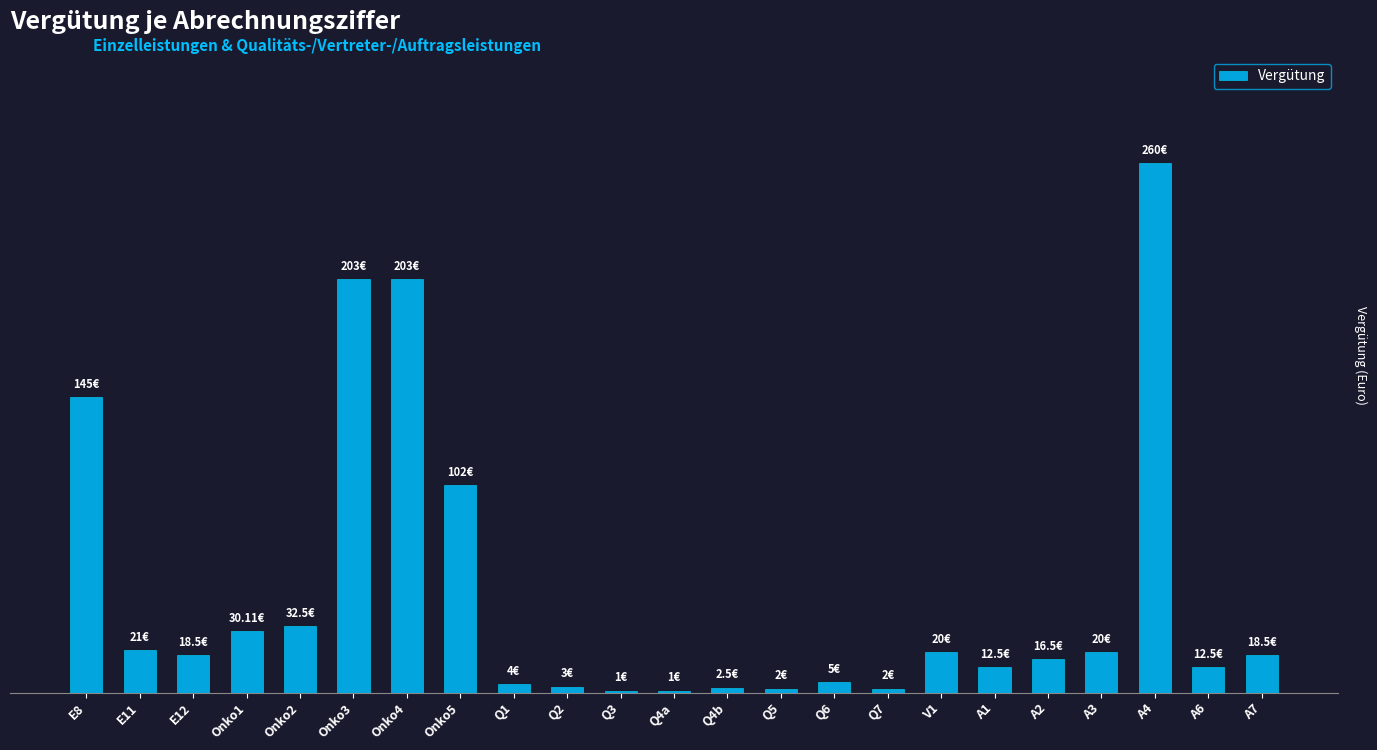

What is the smallest value displayed?

1.0